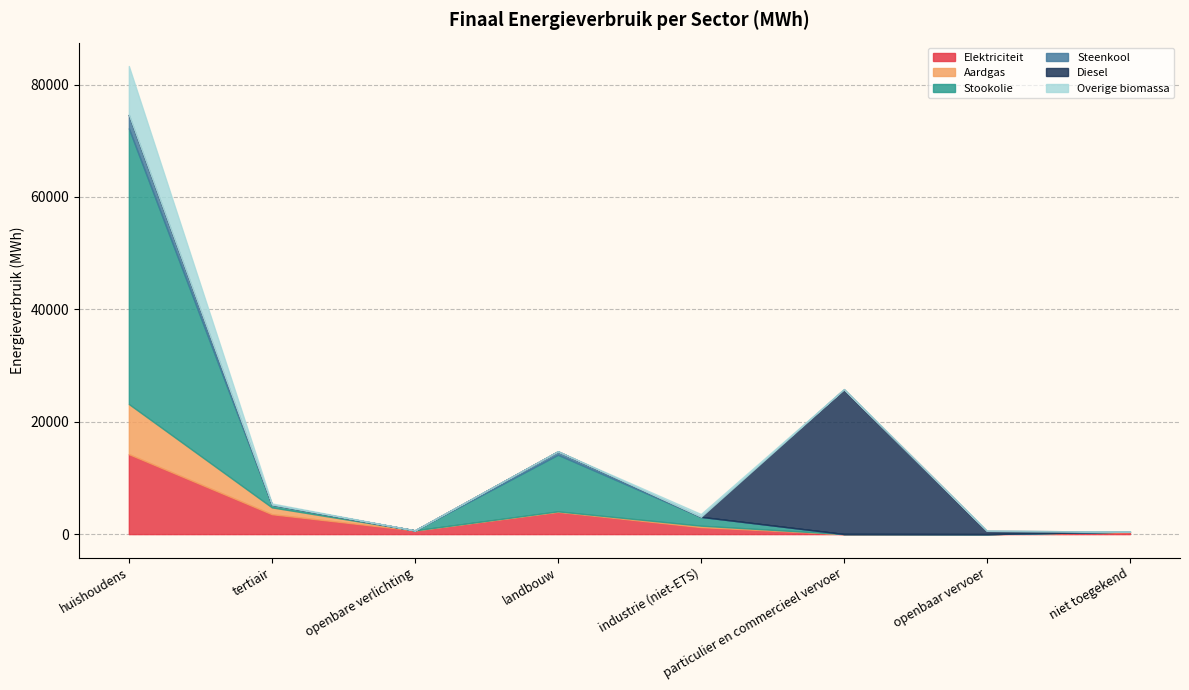

What is the sum of all Stookolie values?

61177.4